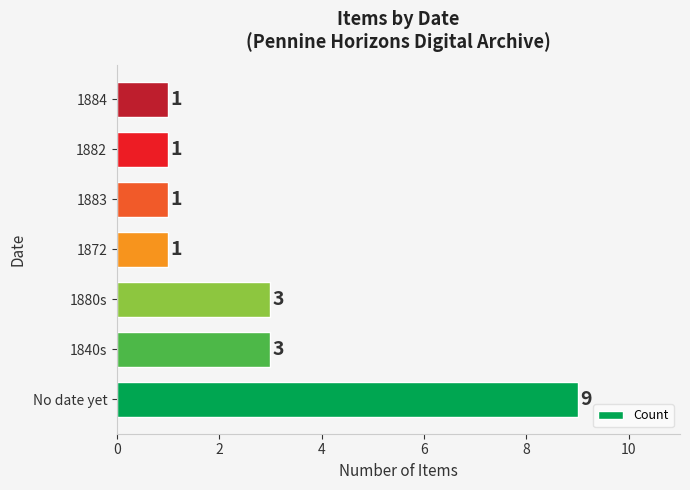

What is the greatest value displayed?

9